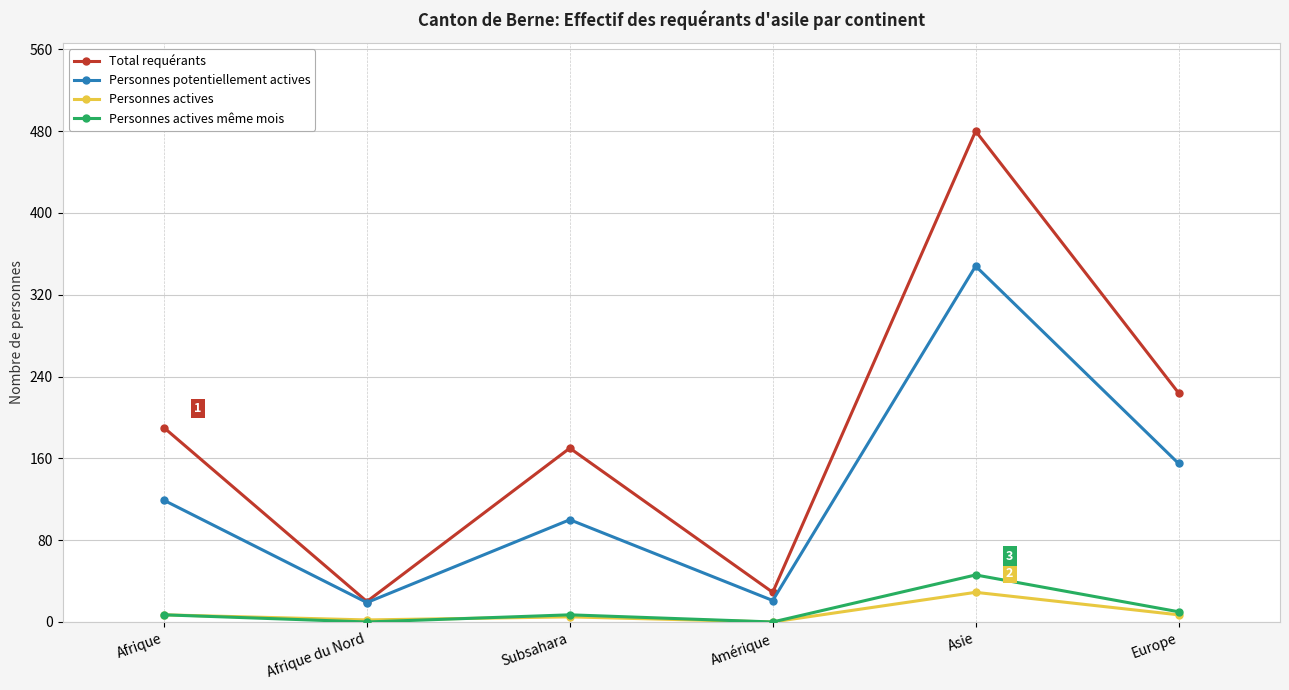

What position from the left is Afrique du Nord?

2